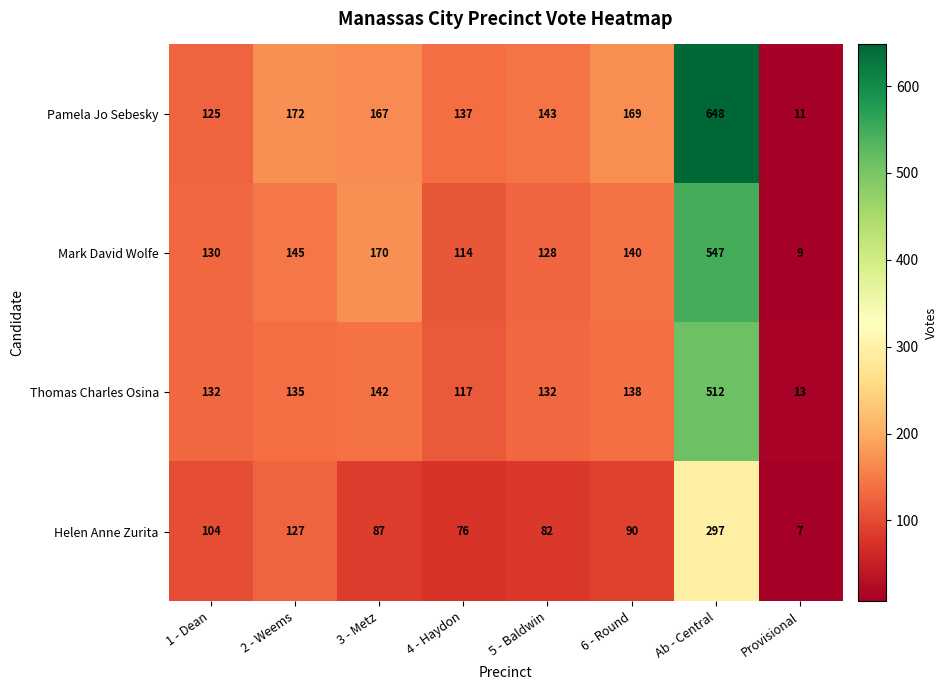

Count the number of data series in this chart.

4